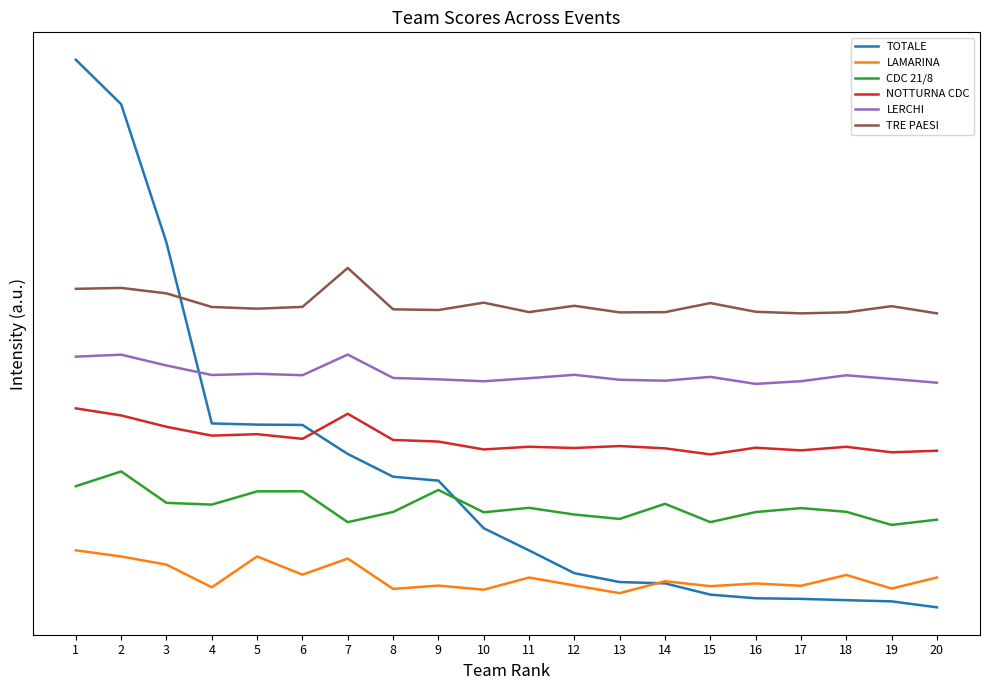

Is this an area chart (filled region under the line)?

No